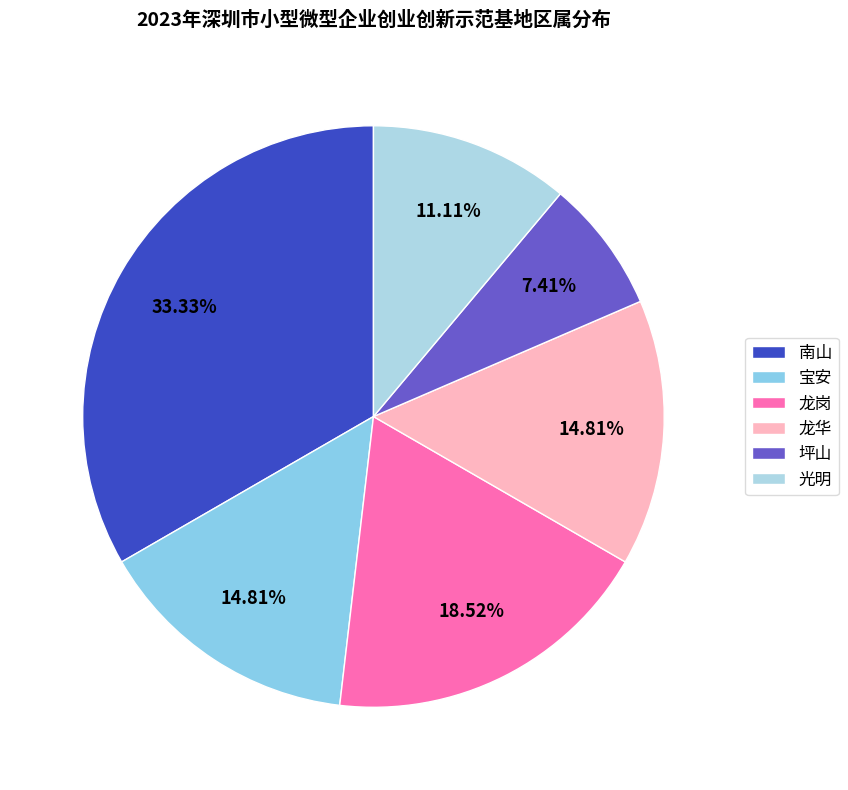

Combined, what portion of the pie is 龙岗 and 南山?

51.9%